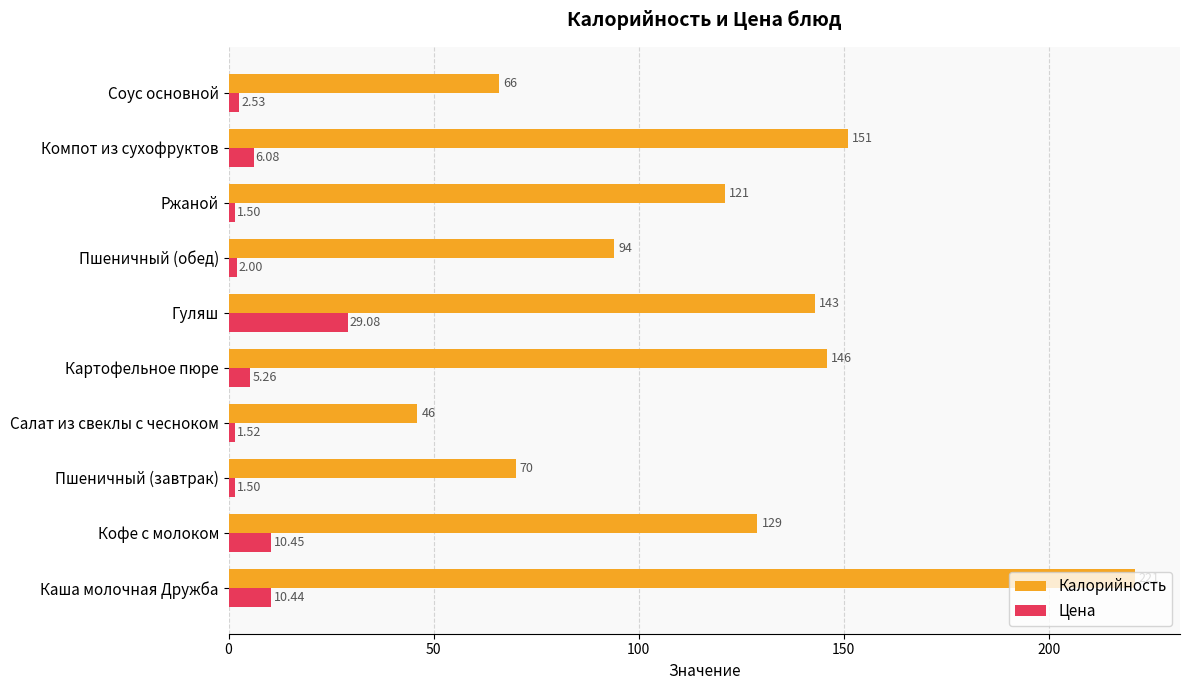

Which series has the largest range (max minus min)?

Калорийность